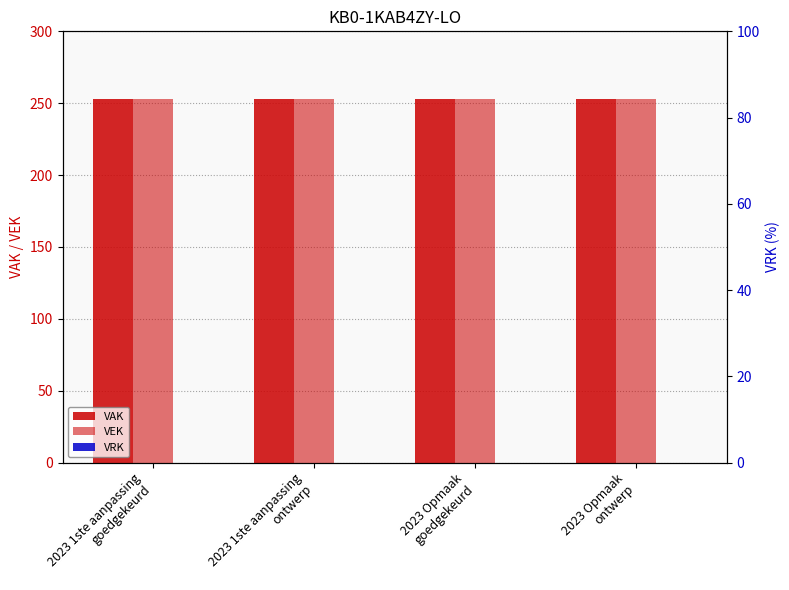

At which label is VEK closest to 253?

2023 1ste aanpassing
goedgekeurd